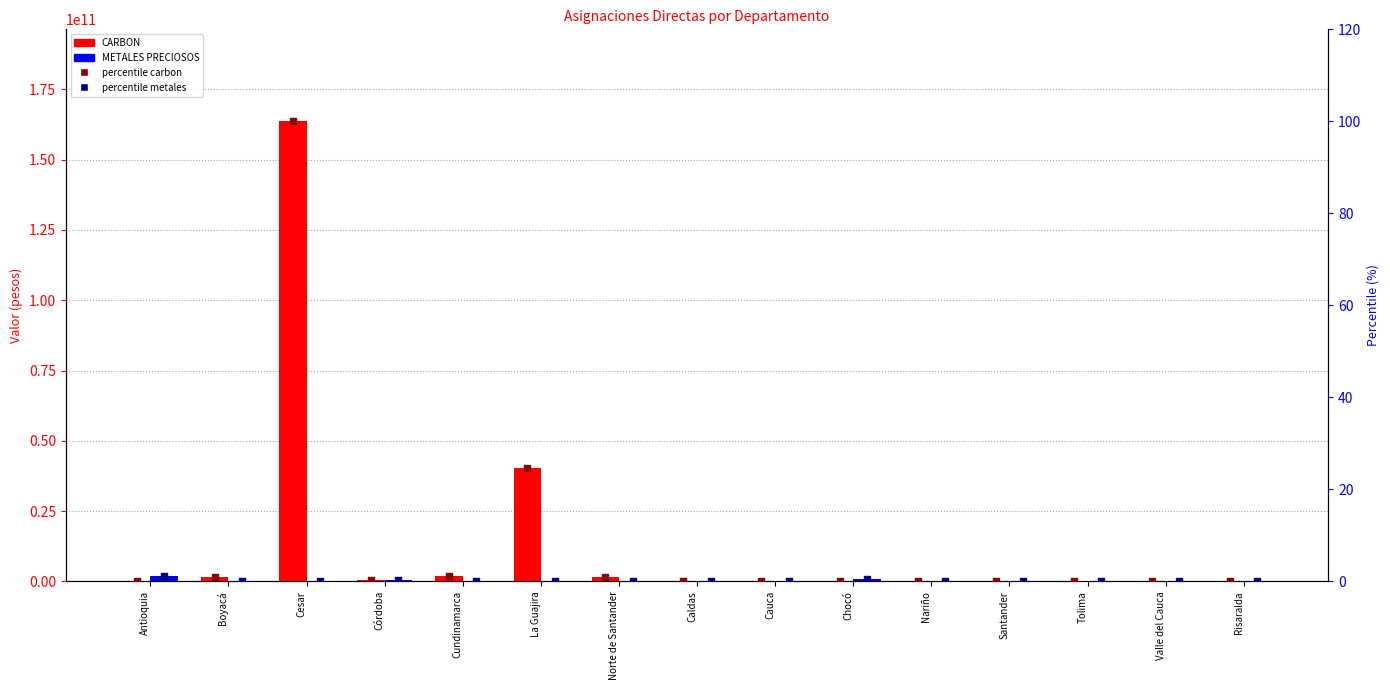

Which series reaches the maximum Y coordinate?

CARBON